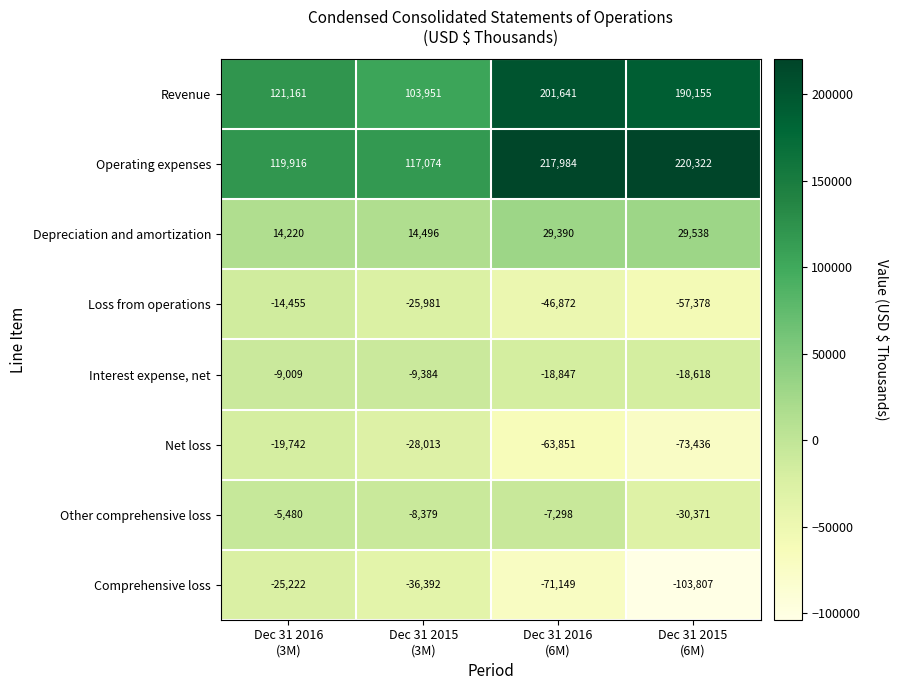

List the series in order of their peak value, lowest first.

Comprehensive loss, Net loss, Loss from operations, Interest expense, net, Other comprehensive loss, Depreciation and amortization, Revenue, Operating expenses